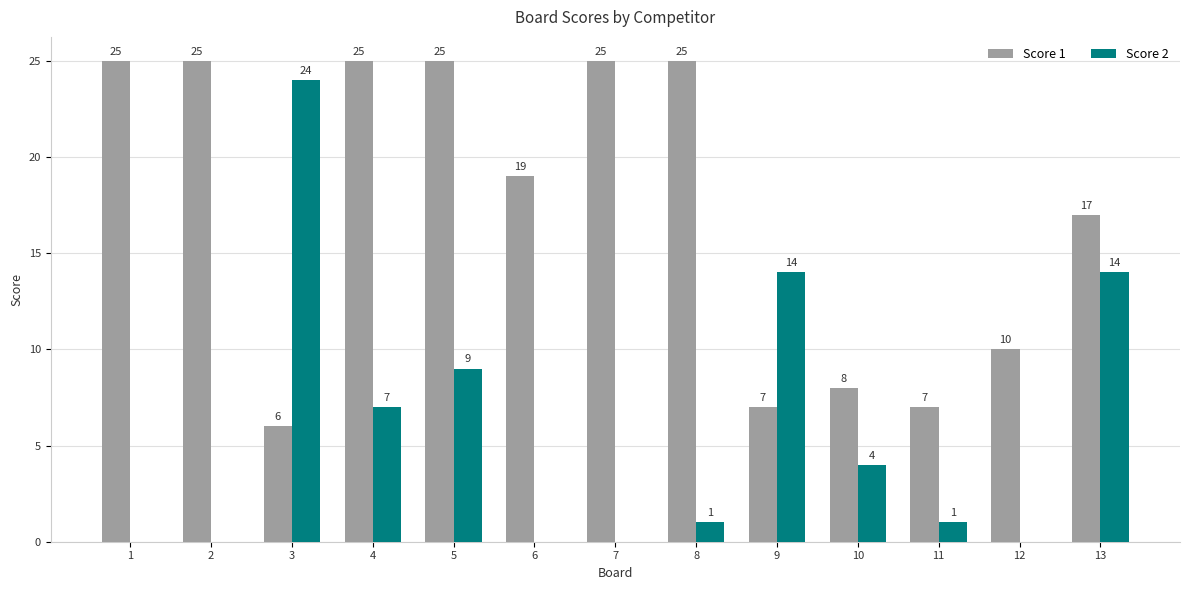

At which label is Score 1 closest to 15?

13